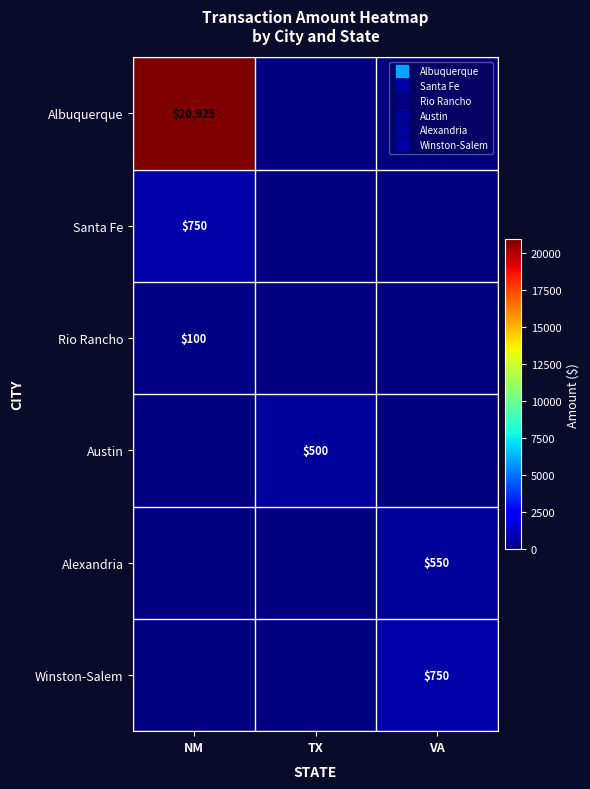

Is the value of Rio Rancho at TX greater than the value of Albuquerque at VA?

No